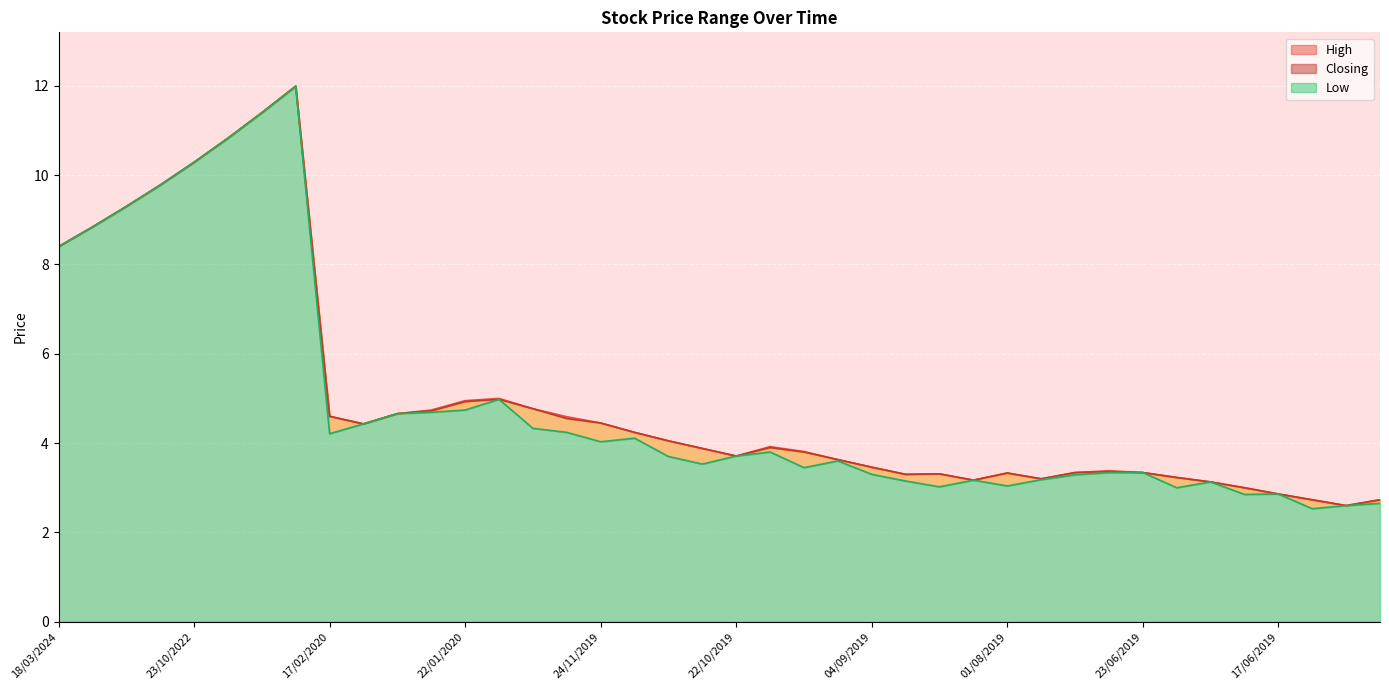

How many data points in Closing are above 3?

35